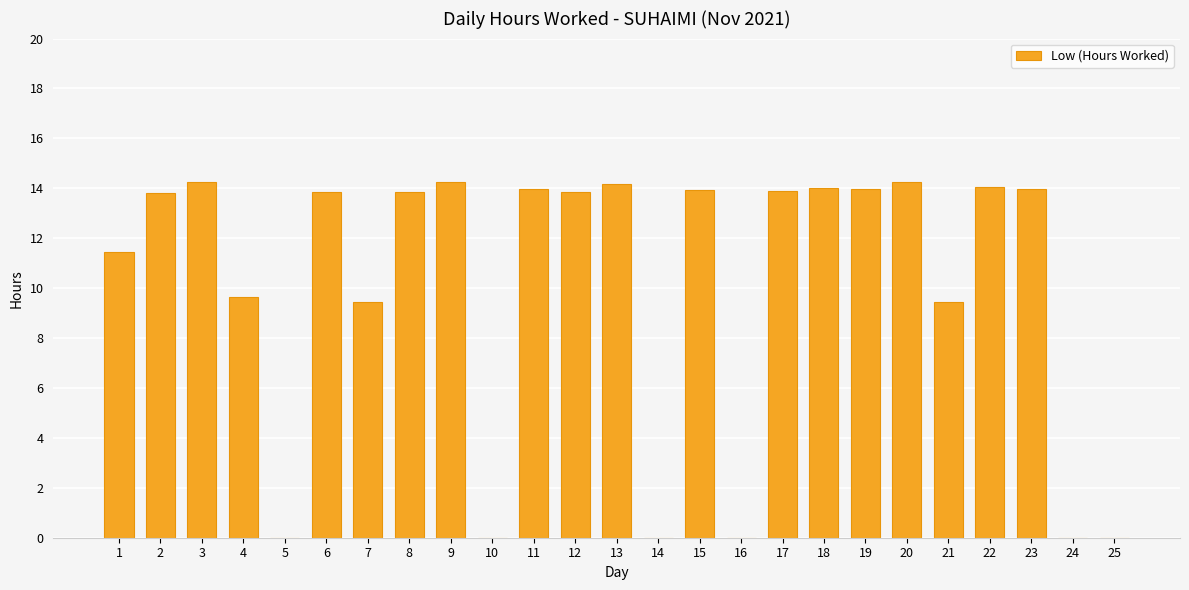

What is the sum of the values at 11 and 6?

27.9